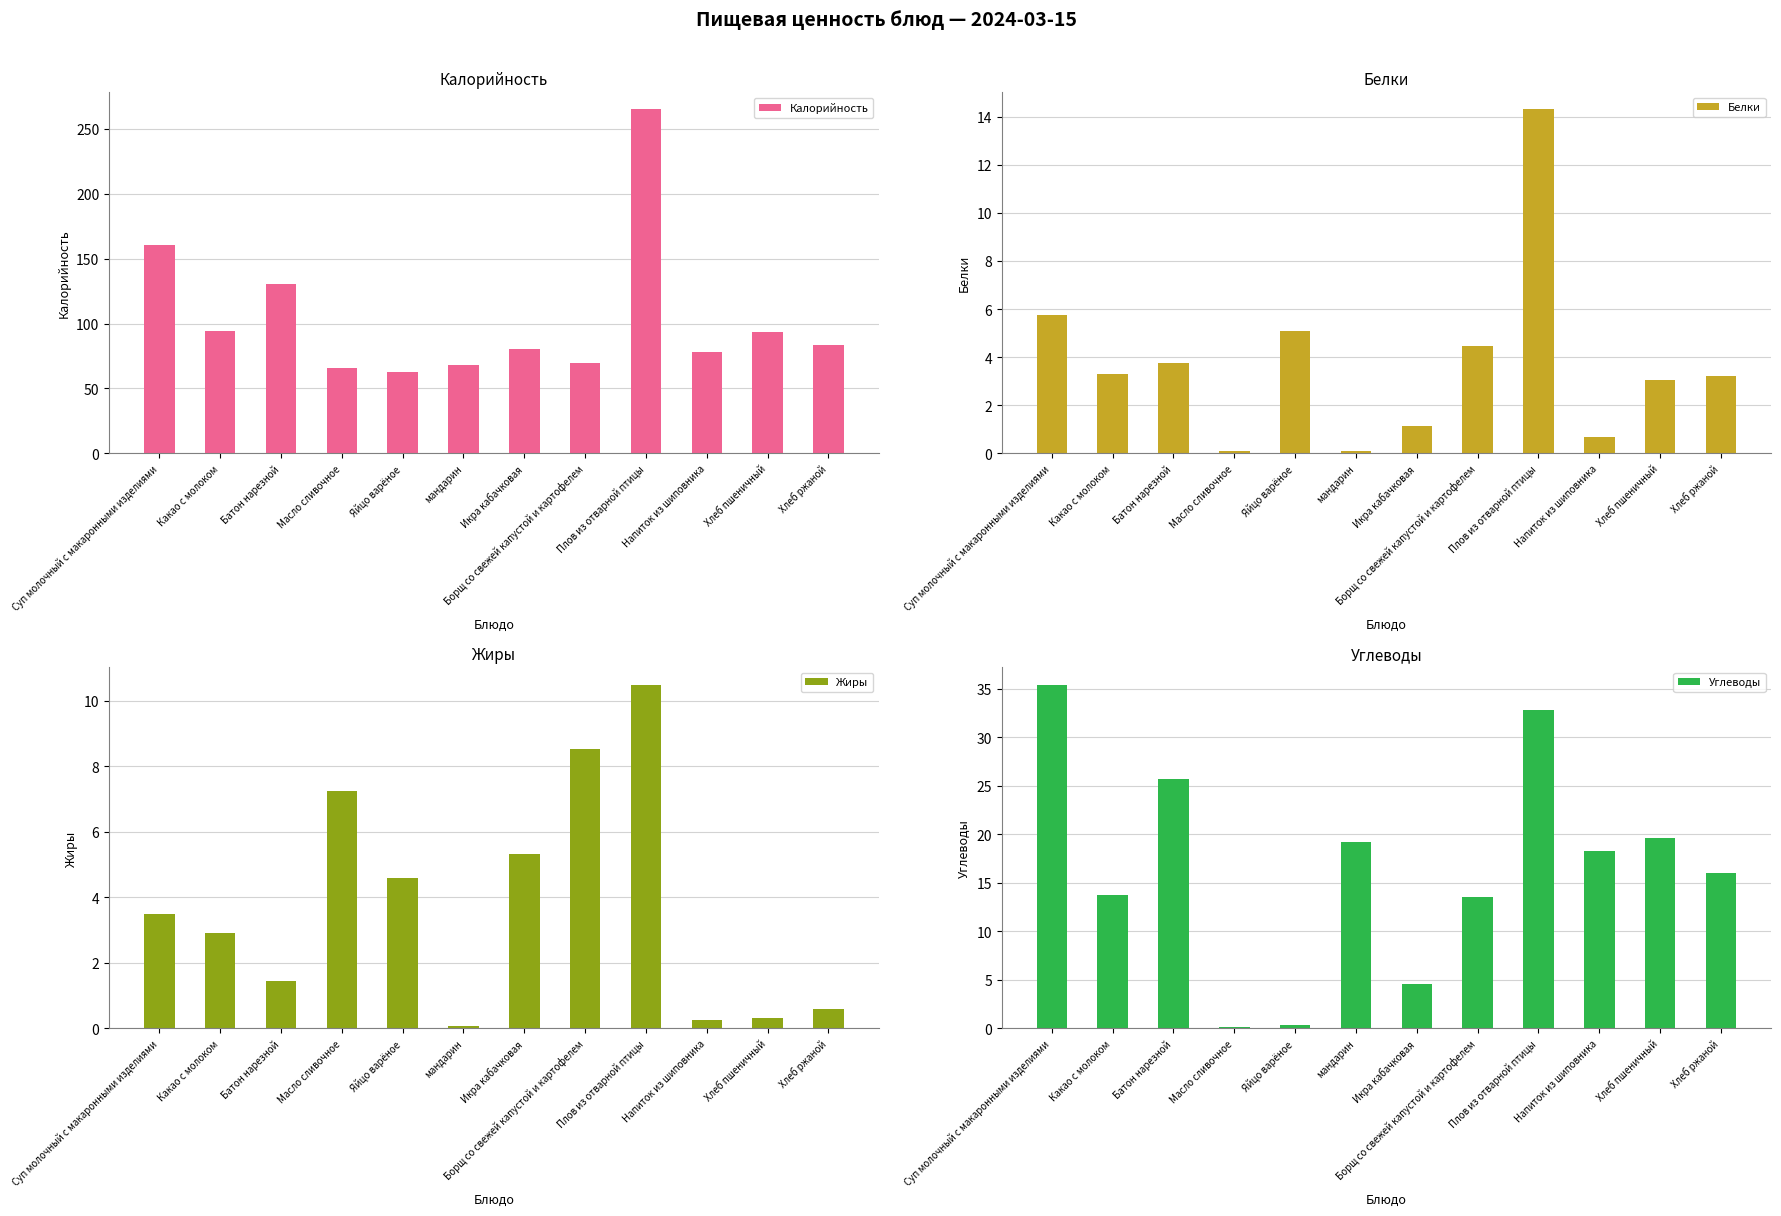

What is the total value across all series at Напиток из шиповника?

97.2